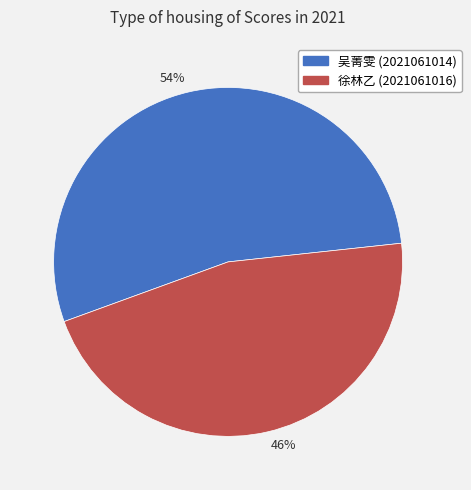

To the nearest percent, what portion does 54% represent?

54%